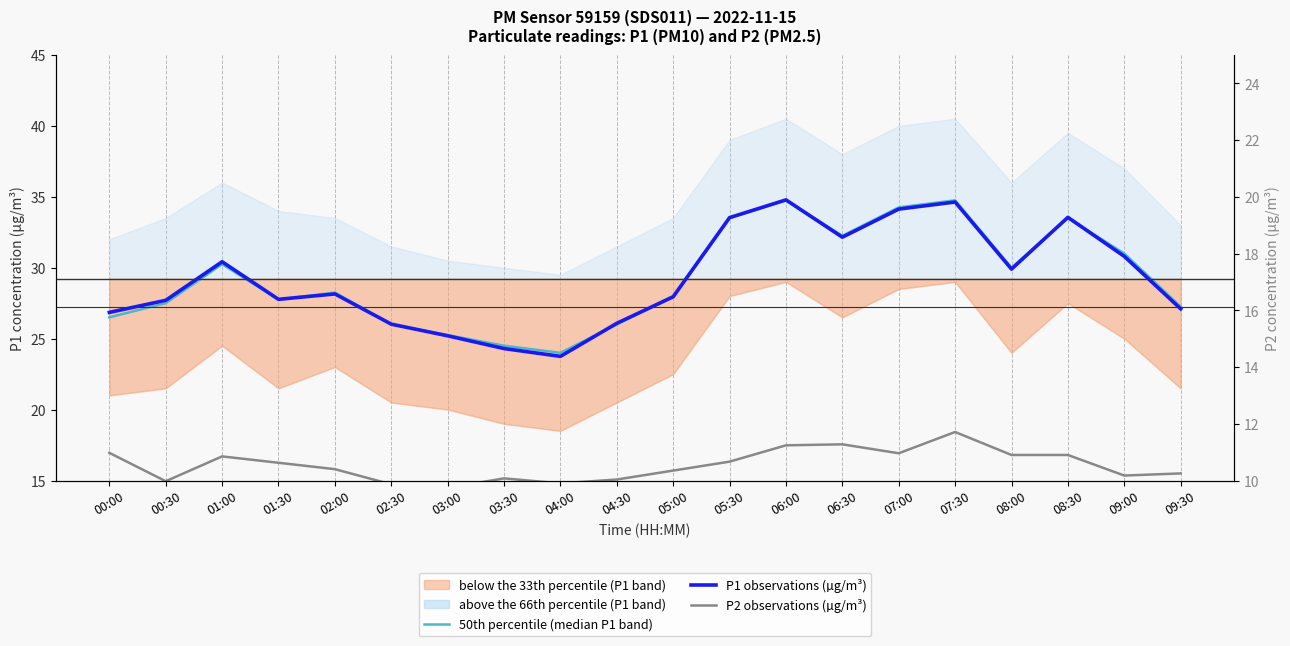

What is the difference between the maximum and minimum values in the P1 observations (µg/m³) series?

11.0